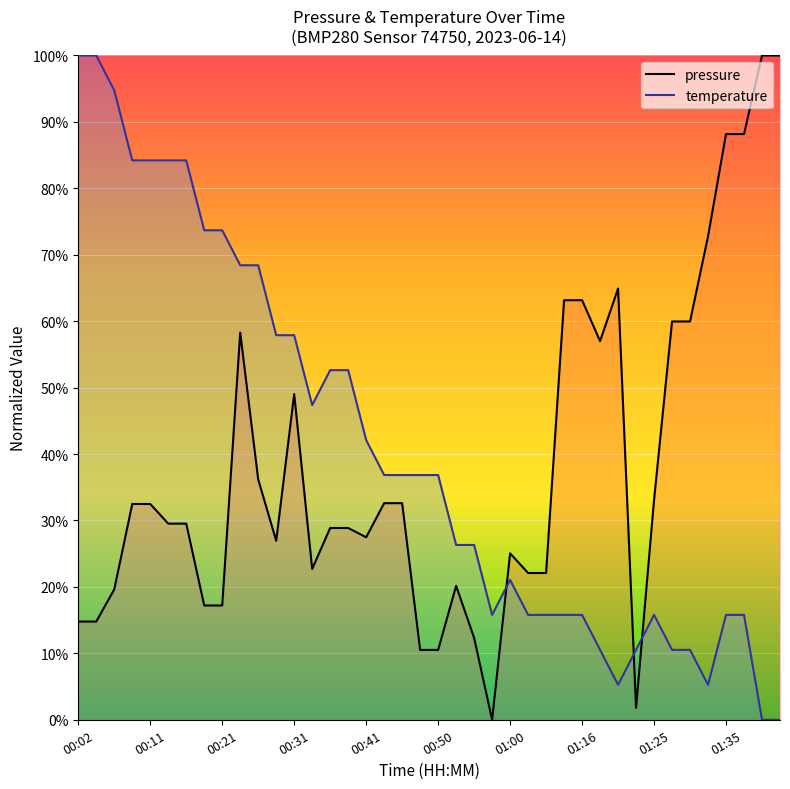

True or false: pressure has a value of 2.6 at 00:48.

False